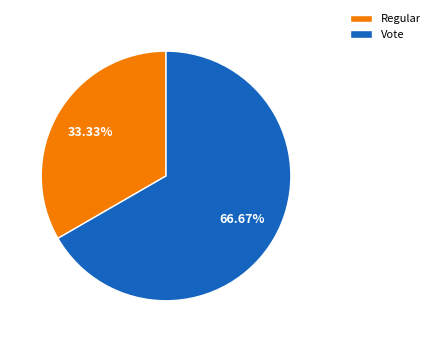

What is the ratio of the value at Regular to the value at Vote?

0.5